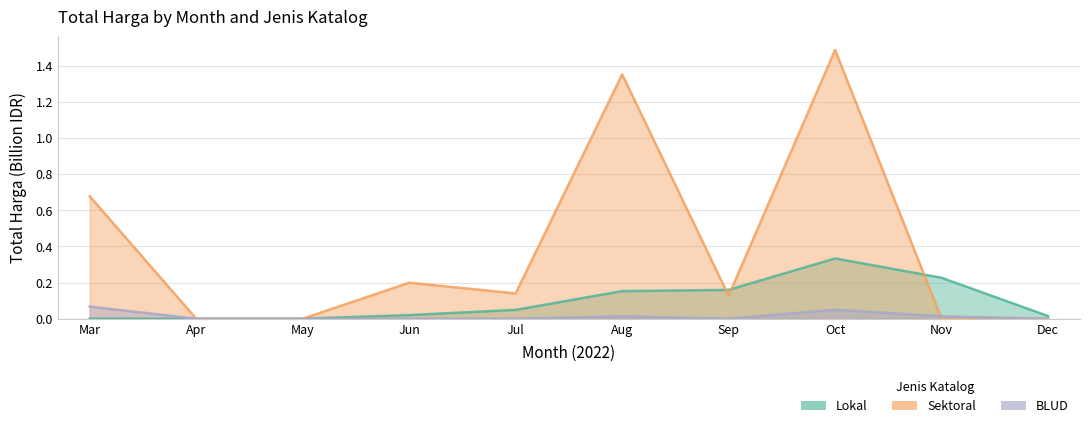

In BLUD, how many points are higher than both neighbors (excluding endpoints)?

2